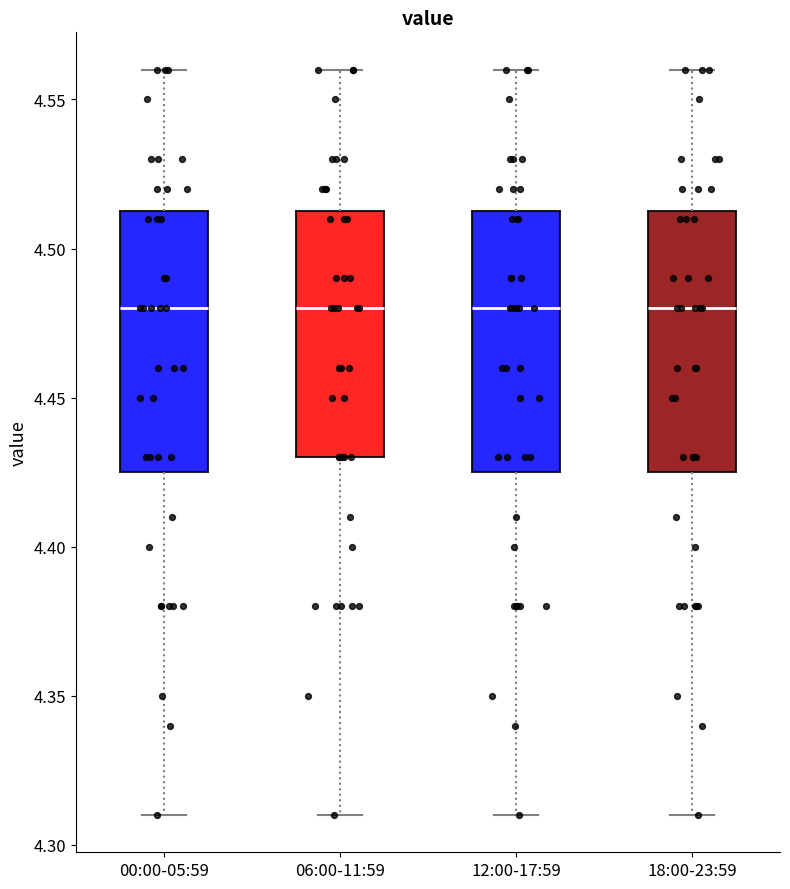

Reading left to right, read every box against the y-axis: the position of its median line, the range the box covers, and the ends of its whiskers. The values are not printed on the chart, so give them approximately, as read against the axis.

00:00-05:59: median 4.480, box 4.425 to 4.515, whiskers 4.310 to 4.560
06:00-11:59: median 4.480, box 4.430 to 4.515, whiskers 4.310 to 4.560
12:00-17:59: median 4.480, box 4.425 to 4.515, whiskers 4.310 to 4.560
18:00-23:59: median 4.480, box 4.425 to 4.515, whiskers 4.310 to 4.560